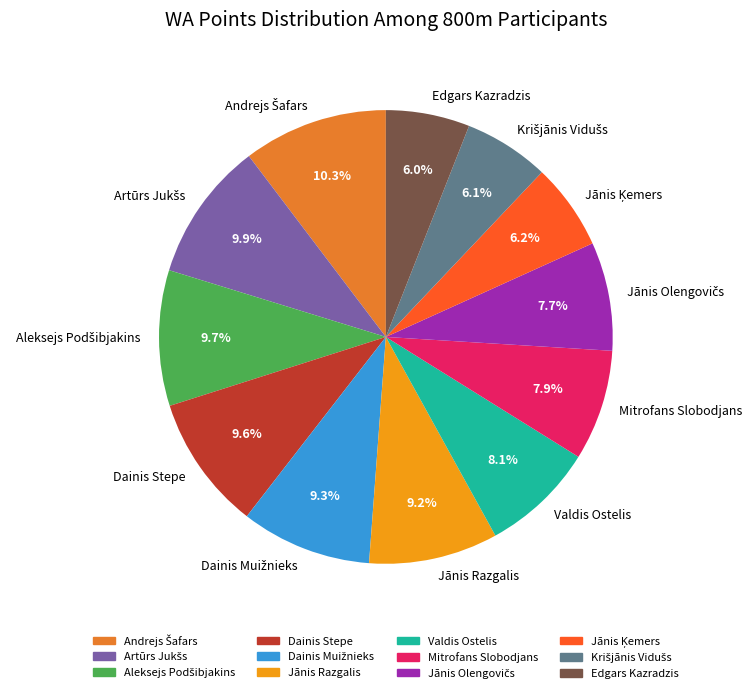

What is the ratio of the value at Jānis Razgalis to the value at Valdis Ostelis?

1.1